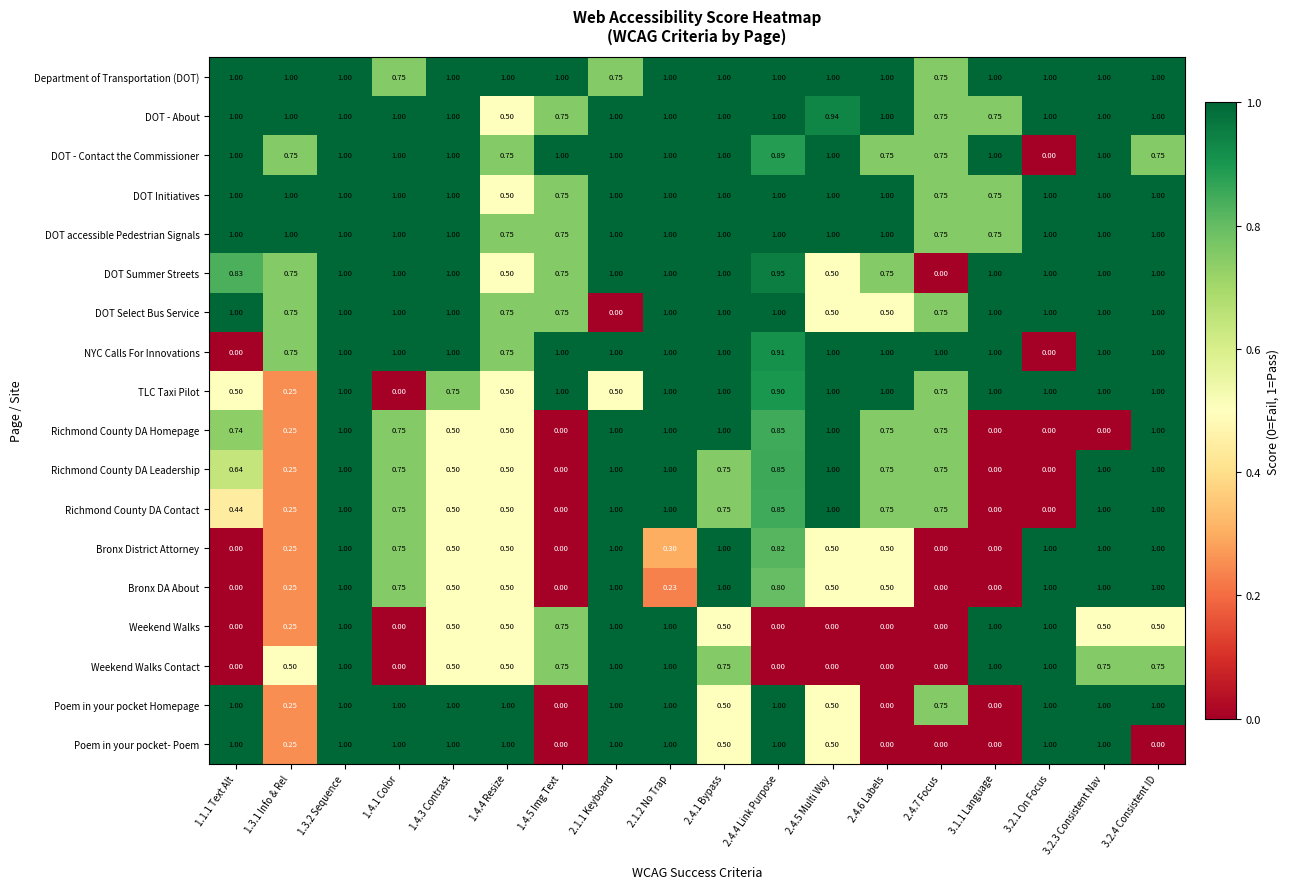

What is the maximum value shown in the chart?

1.0